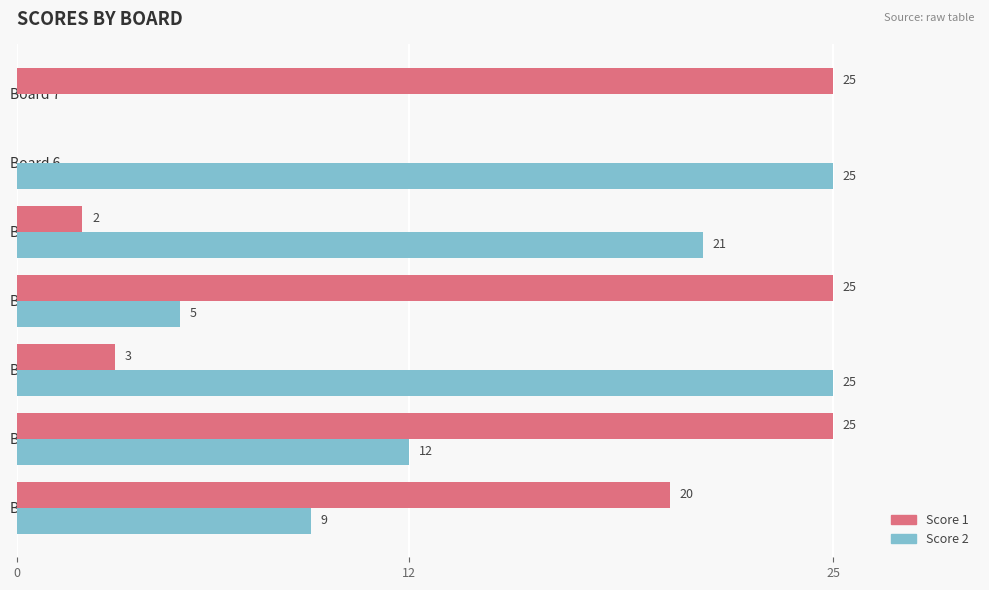

What is the highest value of the Score 2 series?

25